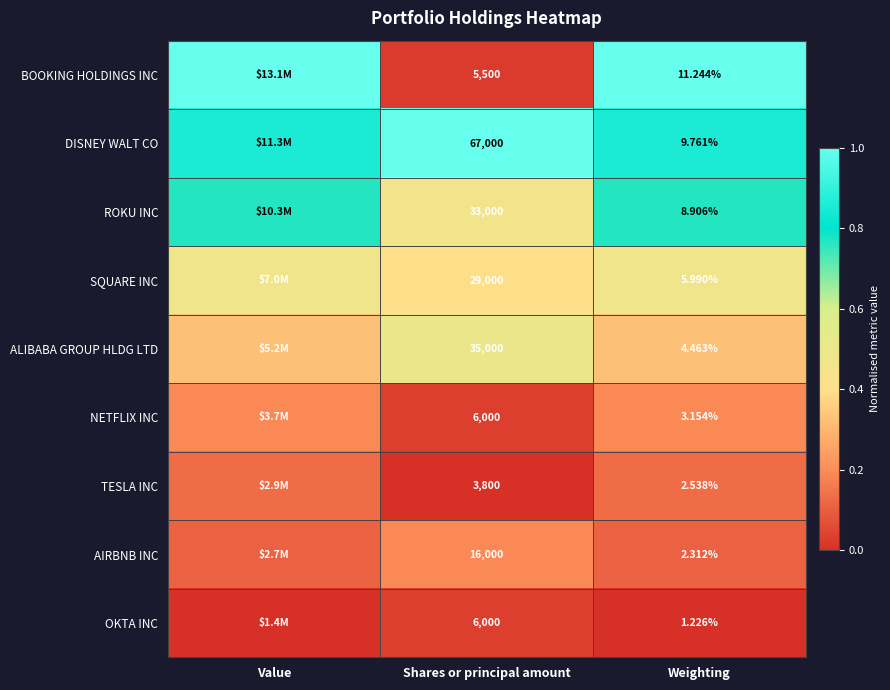

At Weighting, list the series in order from smallest to largest.

OKTA INC, AIRBNB INC, TESLA INC, NETFLIX INC, ALIBABA GROUP HLDG LTD, SQUARE INC, ROKU INC, DISNEY WALT CO, BOOKING HOLDINGS INC